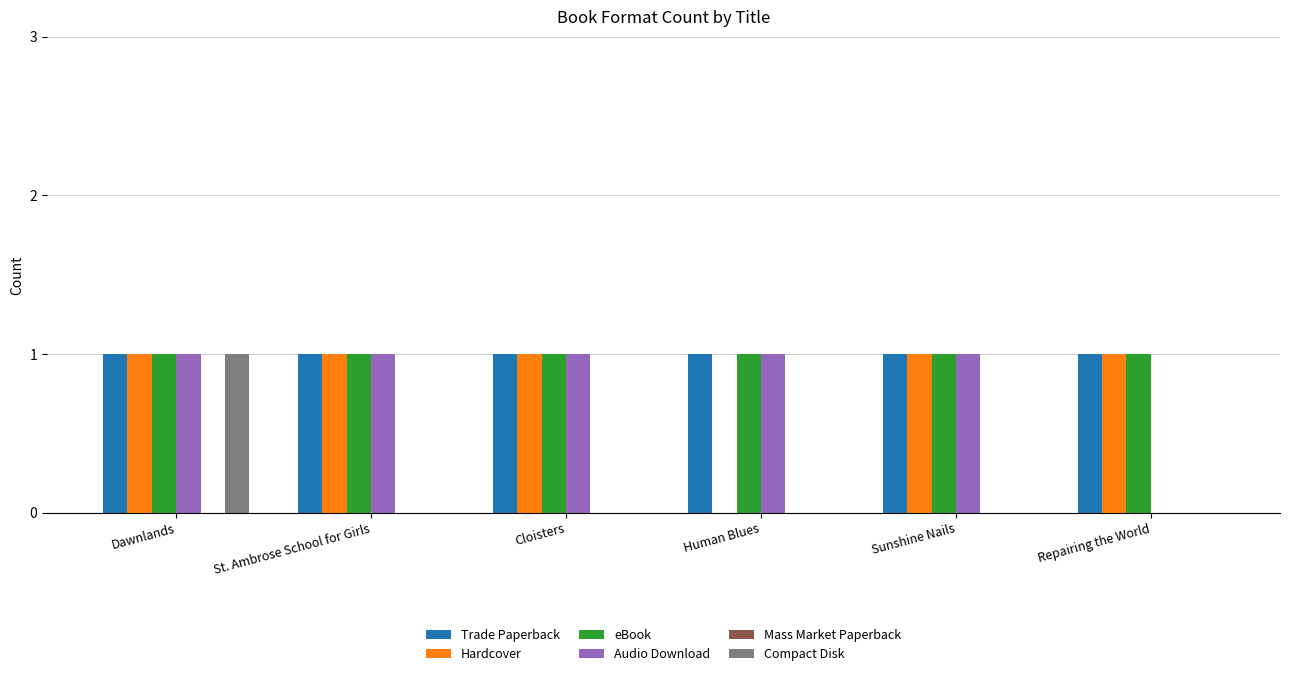

The value of eBook at Repairing the World is 1. True or false?

True